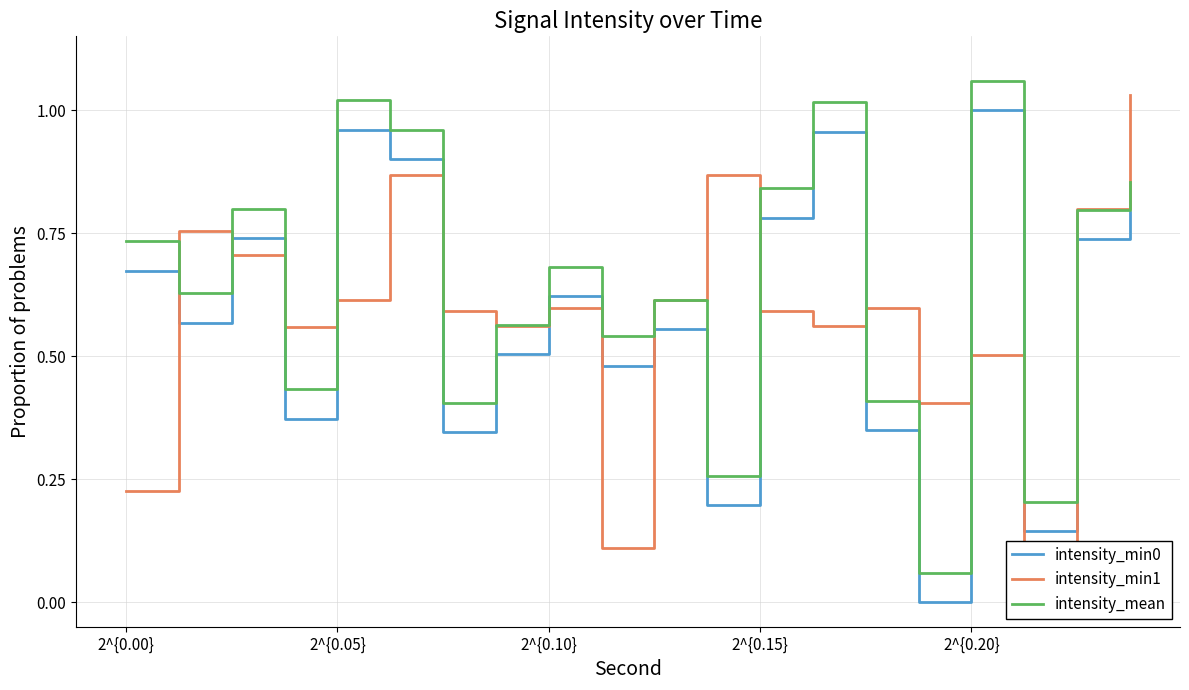

Which category has the lowest value in the intensity_mean series?

15